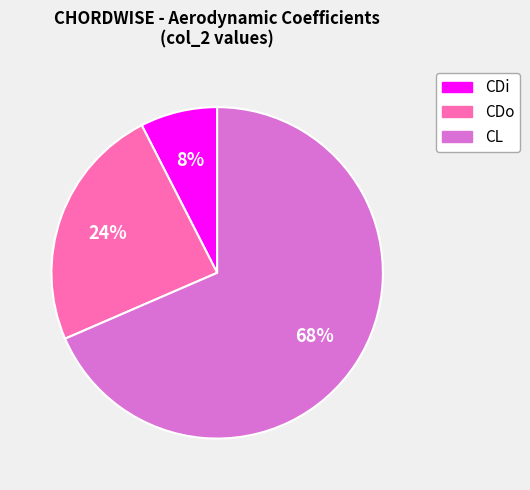

What is the largest slice in the pie chart?

CL